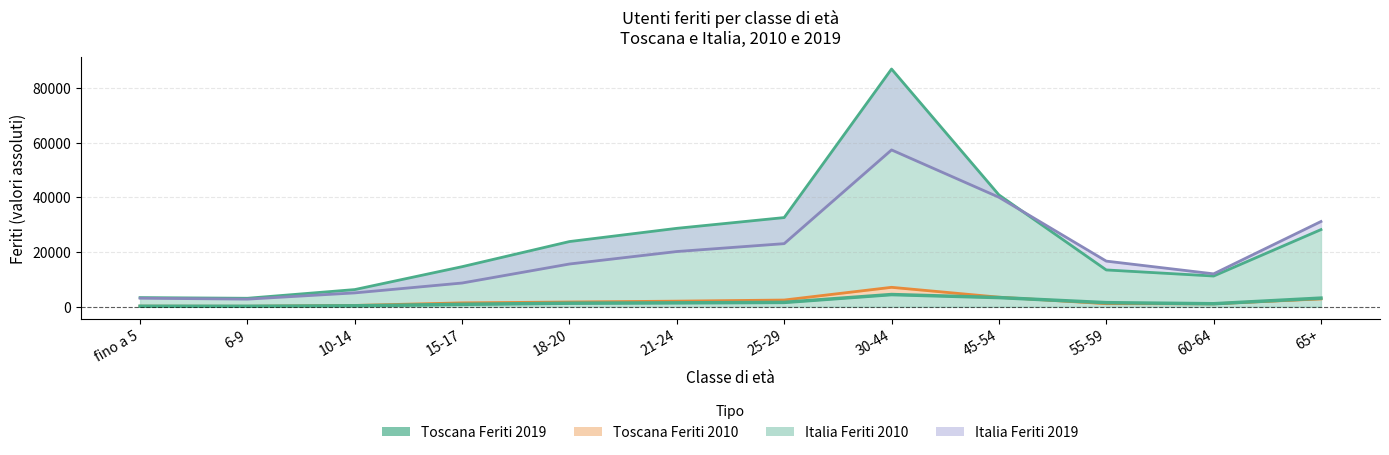

What is the difference between the second highest and minimum values in the Toscana Feriti 2019 series?

3176